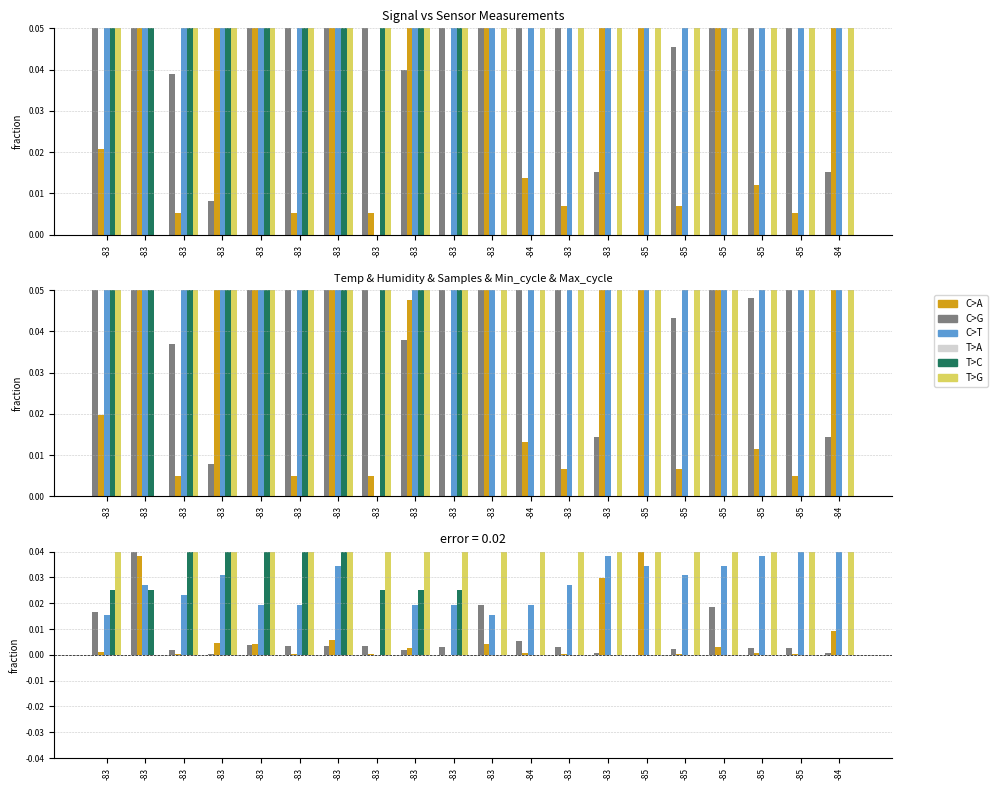

What is the difference between the maximum and second lowest values in the Temp series?

0.1